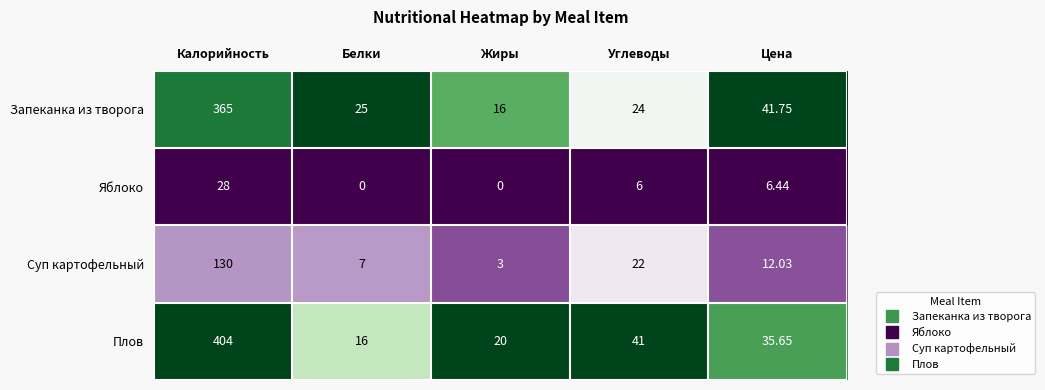

At which category is the sum across all series the highest?

Калорийность